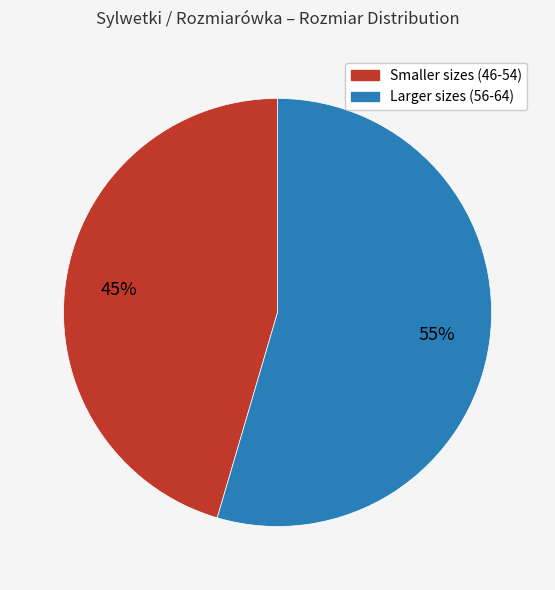

What is the largest slice in the pie chart?

Larger sizes (56-64)